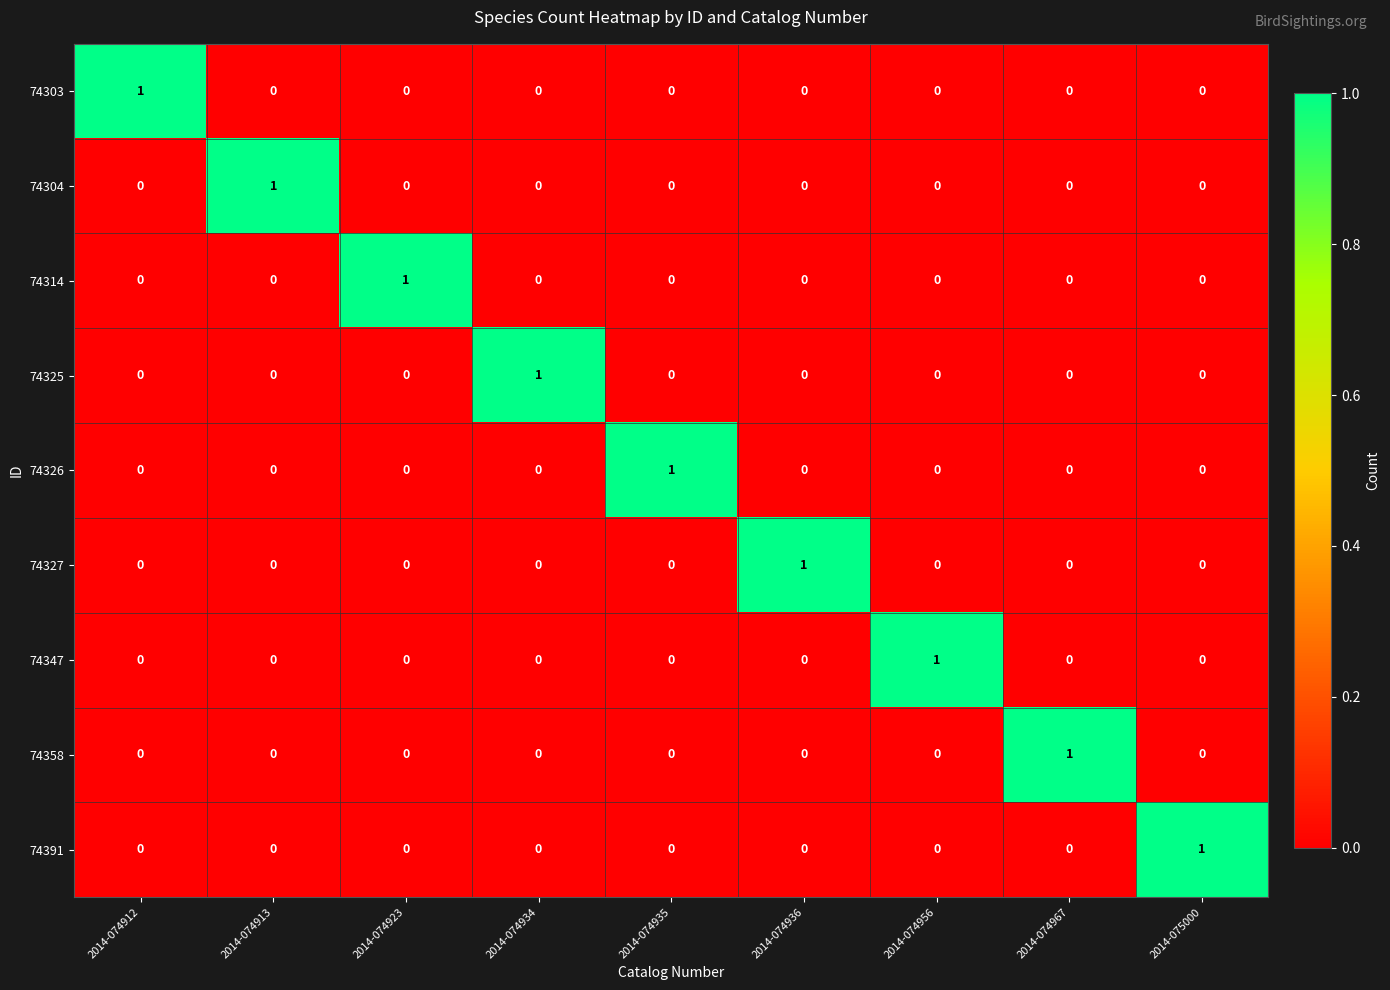

At how many categories does at least one series exceed 0?

9